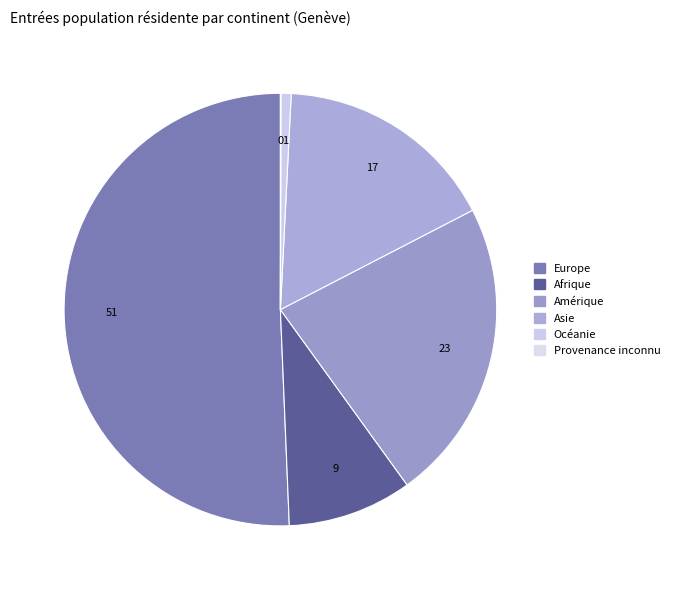

Rank the categories by value from highest to lowest.

Europe, Amérique, Asie, Afrique, Océanie, Provenance inconnu